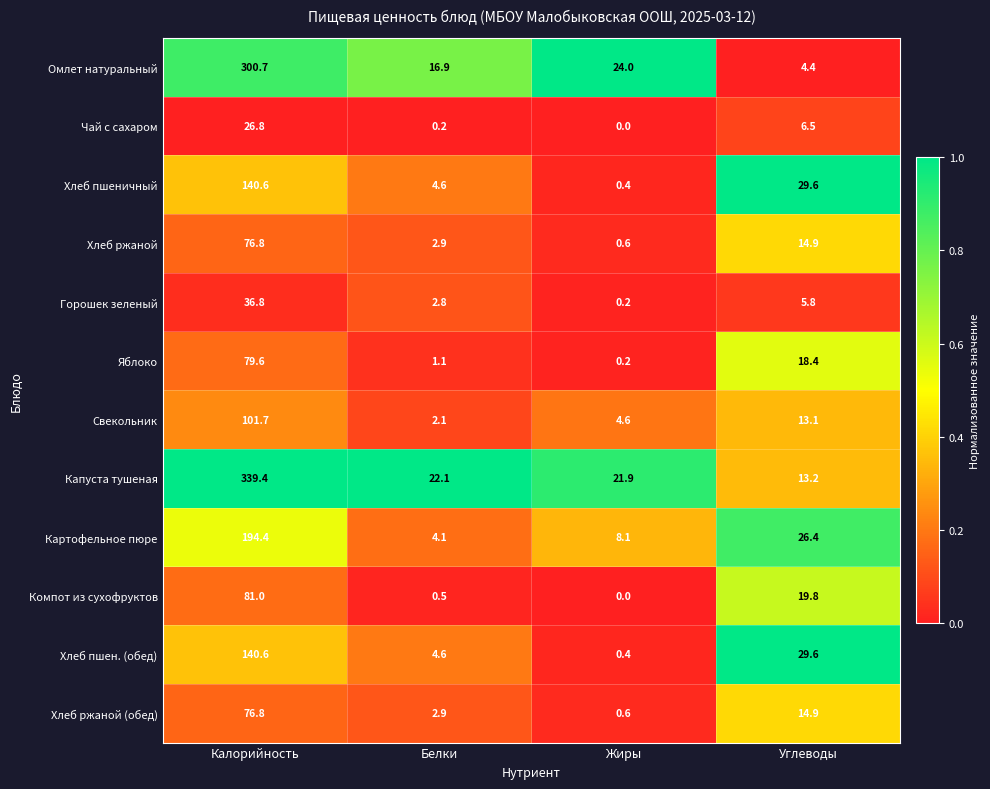

Which category has the lowest value across all series?

Жиры